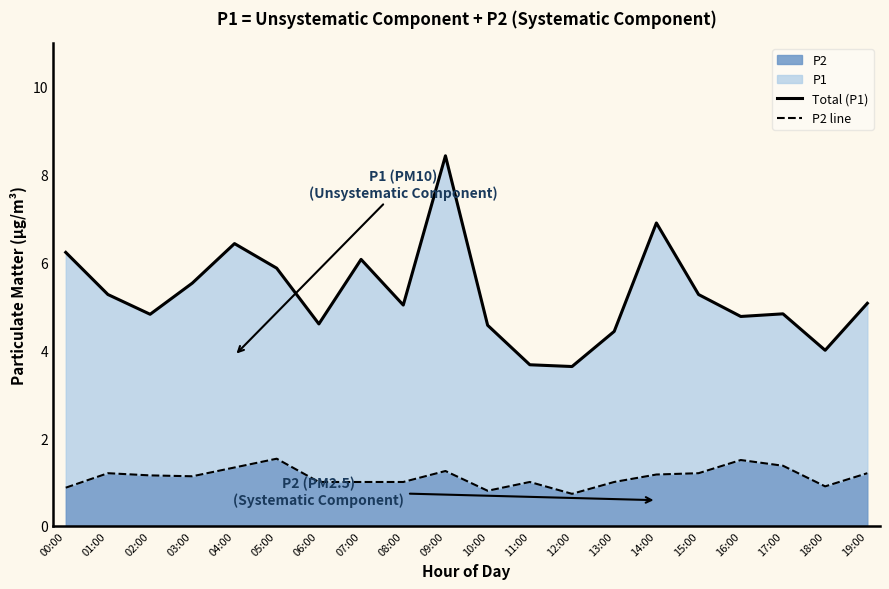

How many data points does each series have?

20